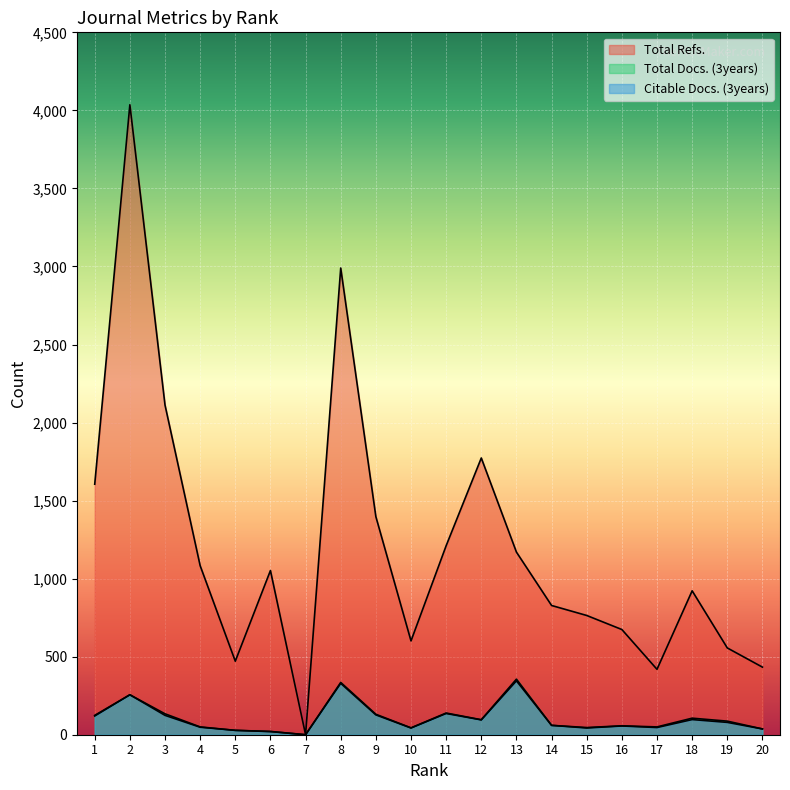

The value of Total Docs. (3years) at 13 is 356. True or false?

True